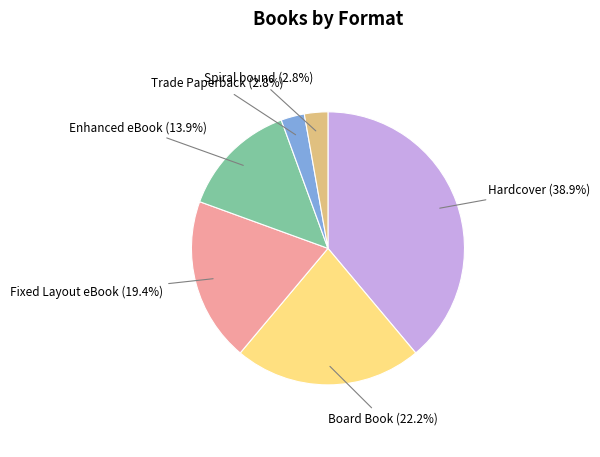

Is there any slice that represents more than half of the pie?

No